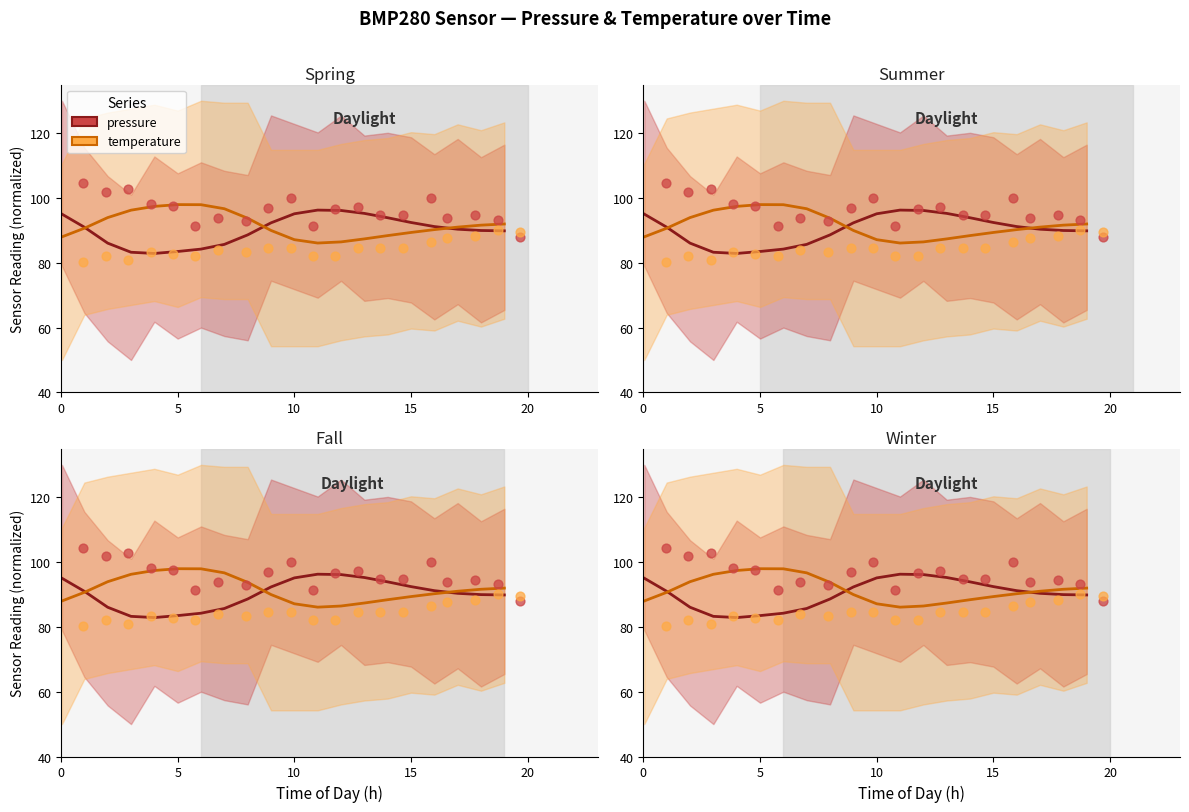

Which series reaches the maximum Y coordinate?

temperature